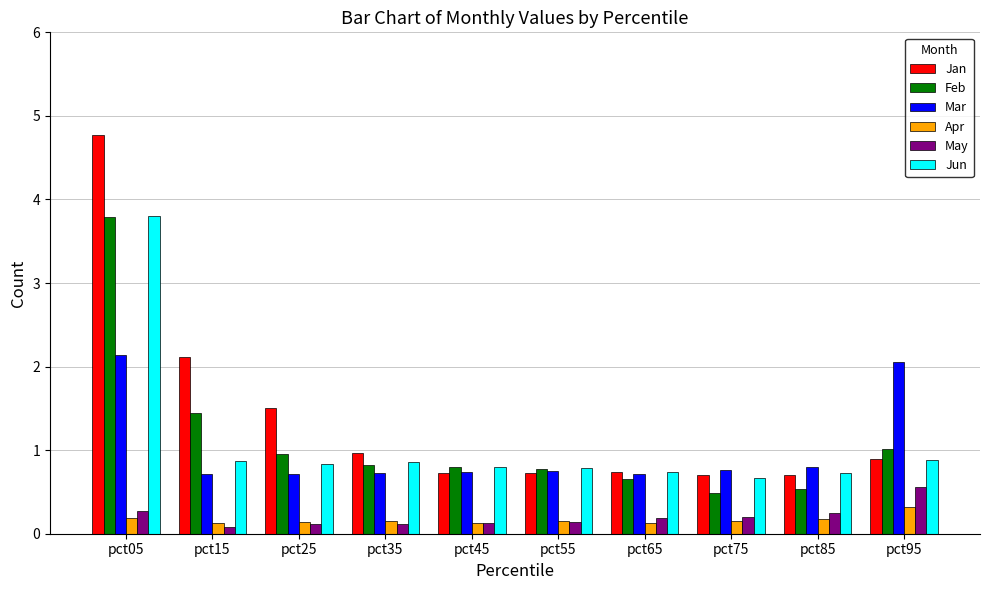

At which category is the sum across all series the highest?

pct05